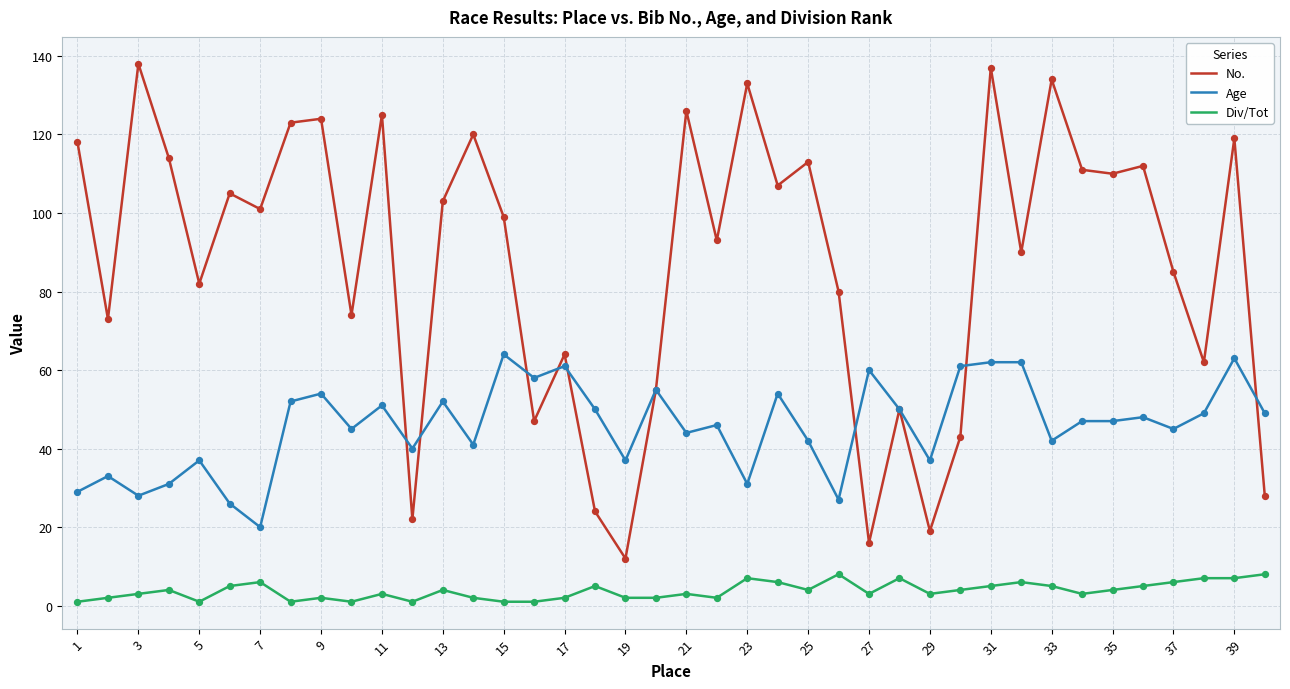

What is the maximum value shown in the chart?

138